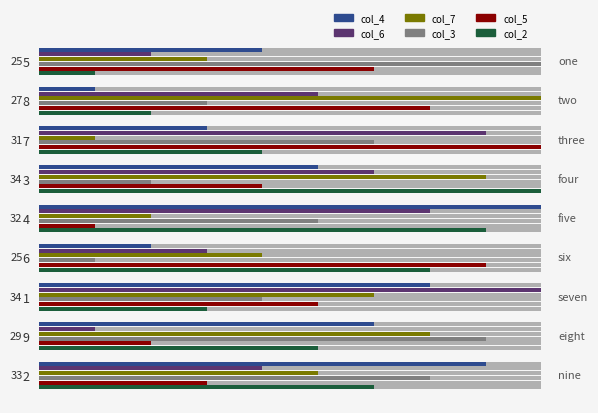

Which label corresponds to the largest value in the chart?

4